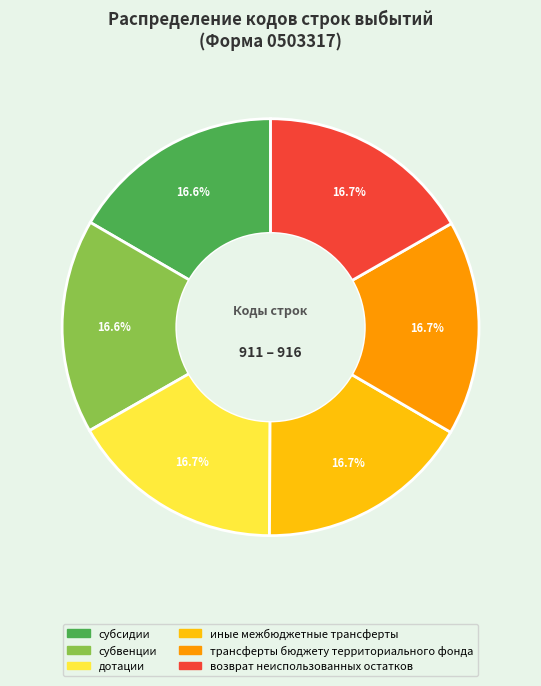

To the nearest percent, what portion does возврат неиспользованных остатков represent?

17%